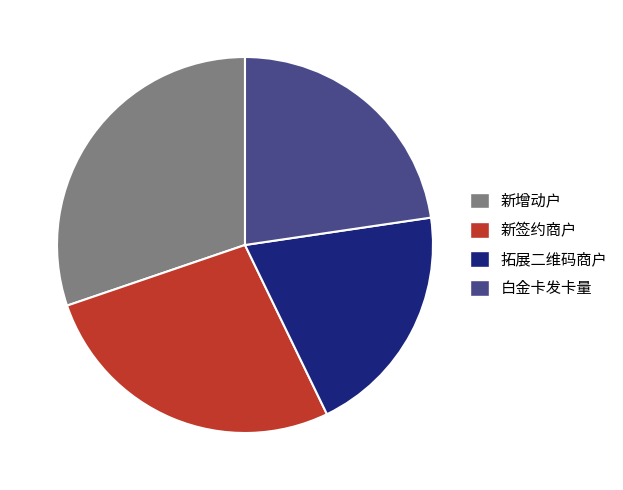

True or false: 新增动户 accounts for 30% of the total.

True